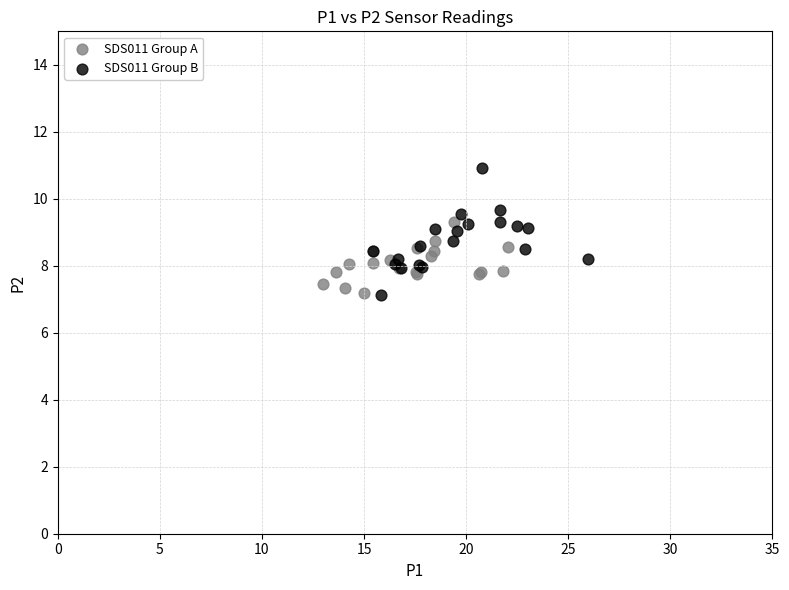

Which series has the largest Y range (max minus min)?

SDS011 Group B